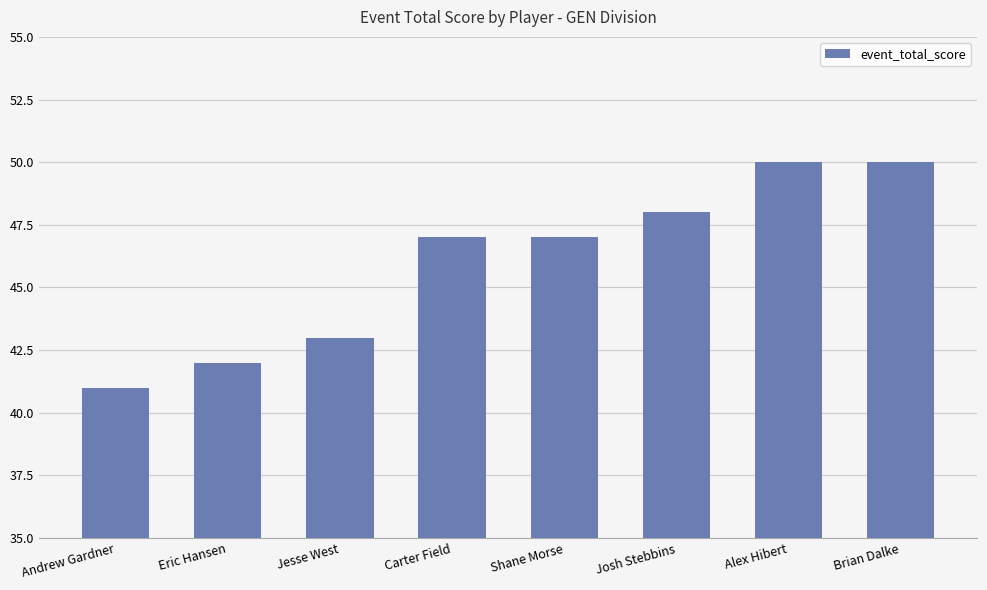

The value at Josh Stebbins is 86. True or false?

False